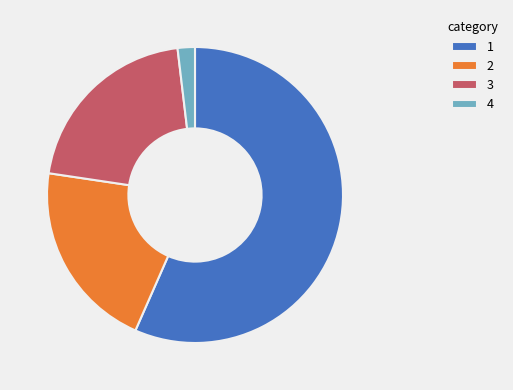

The 1 slice represents 57% of the pie. True or false?

True